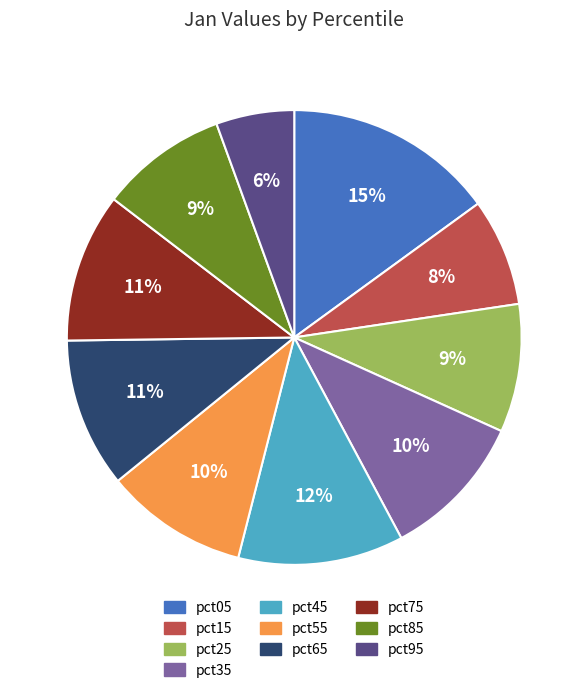

Do pct45 and pct75 together represent more than half of the pie?

No